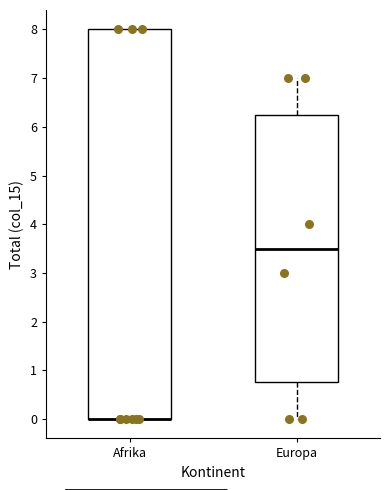

Where is the lower edge of the box for Afrika on the y-axis? The values are not printed on the chart, so give them approximately, as read against the axis.

0.0